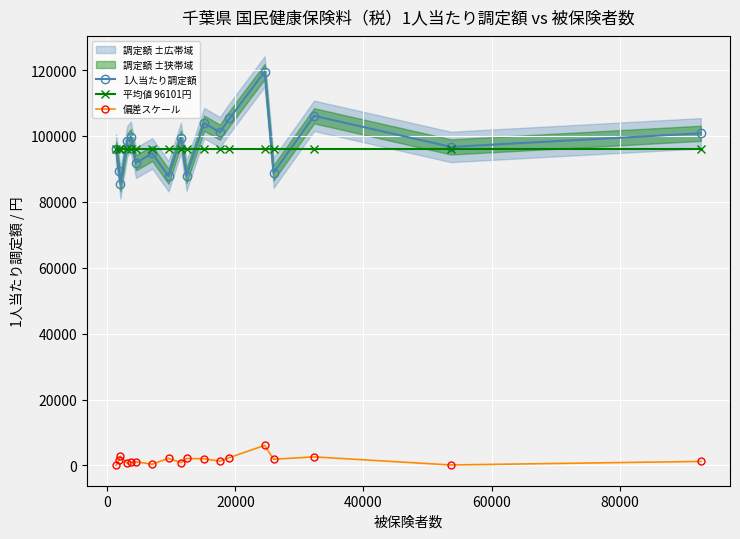

True or false: 偏差スケール and 1人当たり調定額 cross at least once.

False